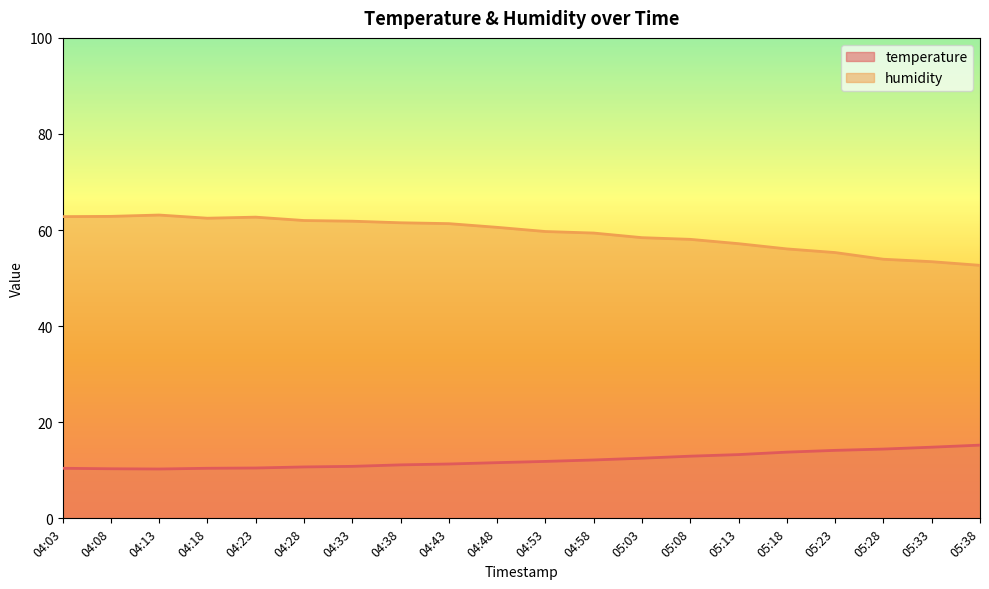

At 05:03, list the series in order from largest to smallest.

humidity, temperature